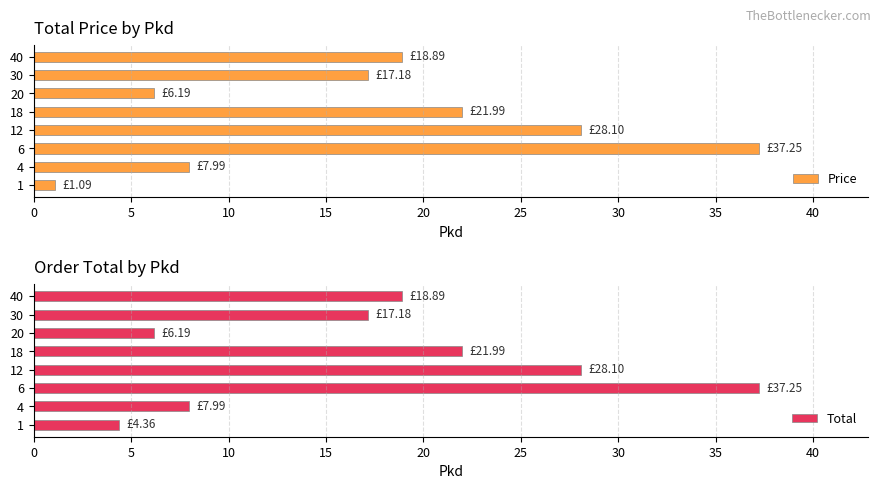

Rank the categories by Price value from highest to lowest.

6, 12, 18, 40, 30, 4, 20, 1